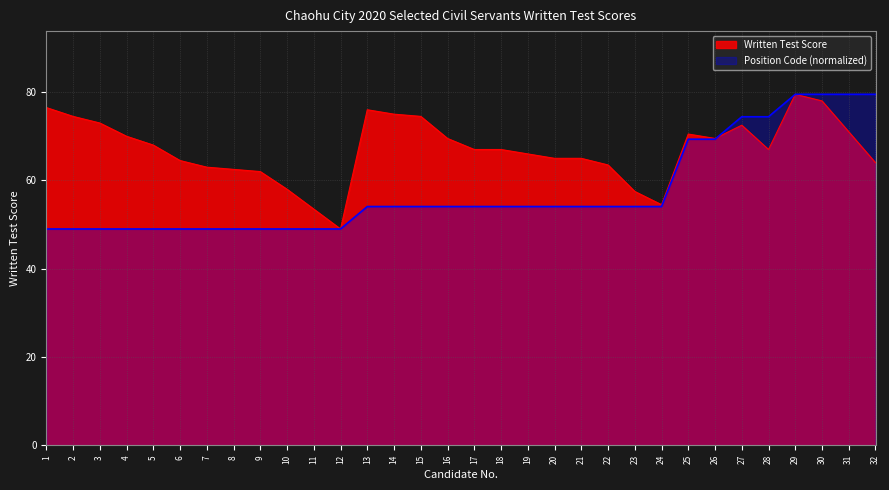

True or false: Written Test Score and Position Code (2020001/2020002/...) cross at least once.

True